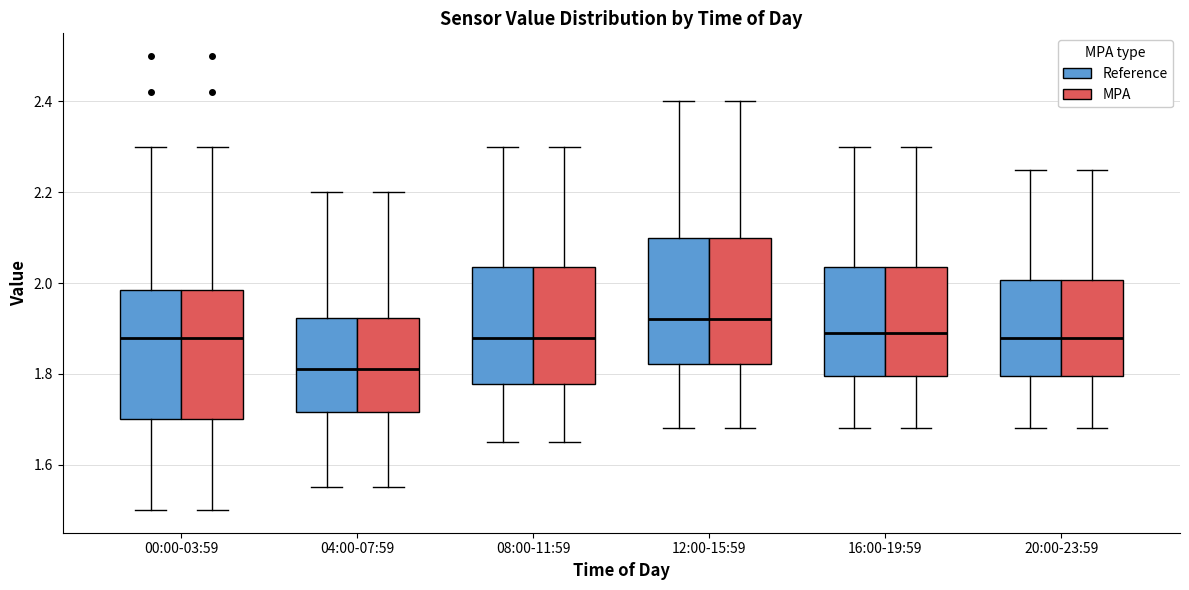

Where is the lower edge of the box for 04:00-07:59 (MPA) on the y-axis? The values are not printed on the chart, so give them approximately, as read against the axis.

1.72